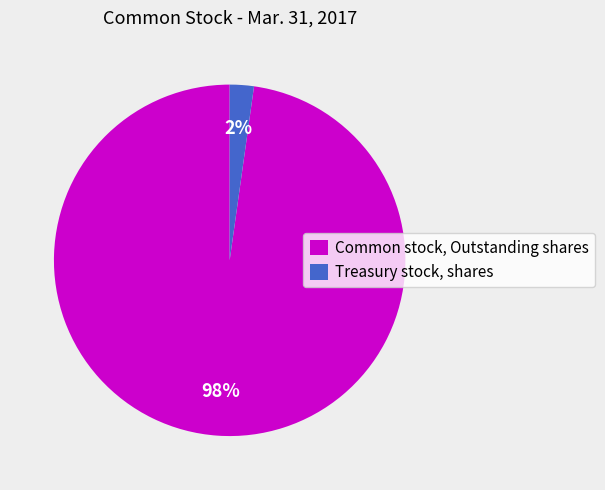

Between Common stock, Outstanding shares and Treasury stock, shares, which is larger?

Common stock, Outstanding shares